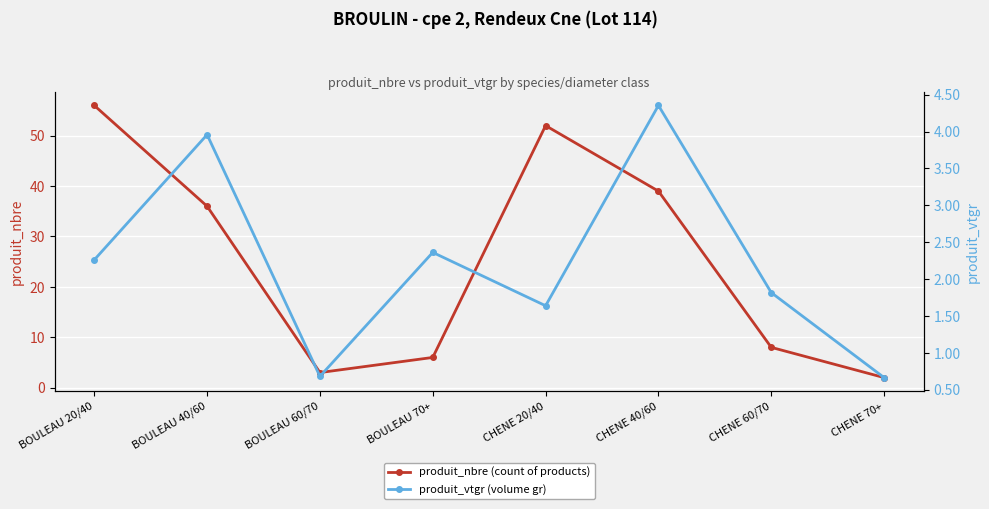

What is the difference between the maximum and minimum values in the produit_vtgr (volume gr) series?

3.7